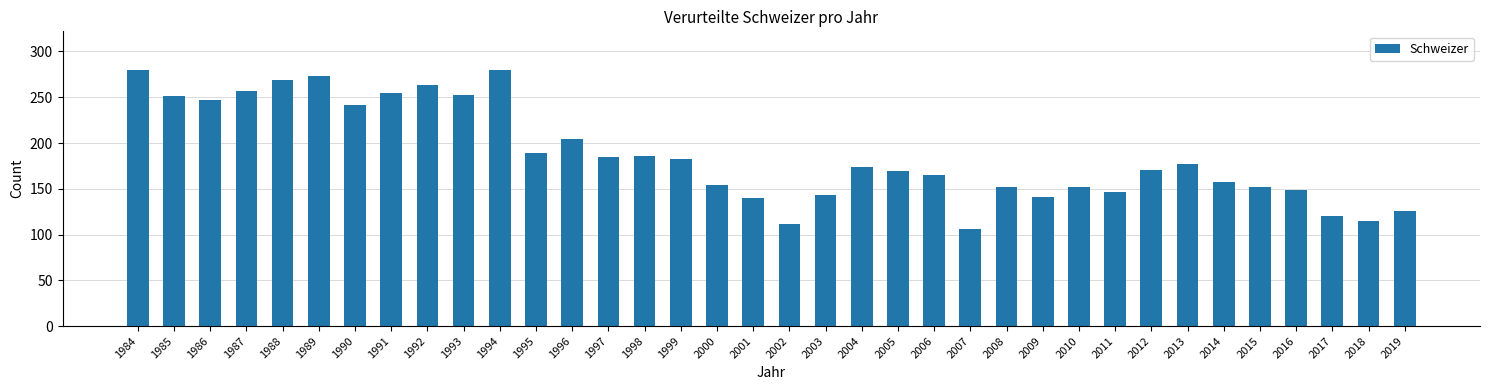

Where does the data first go above 174?

1984